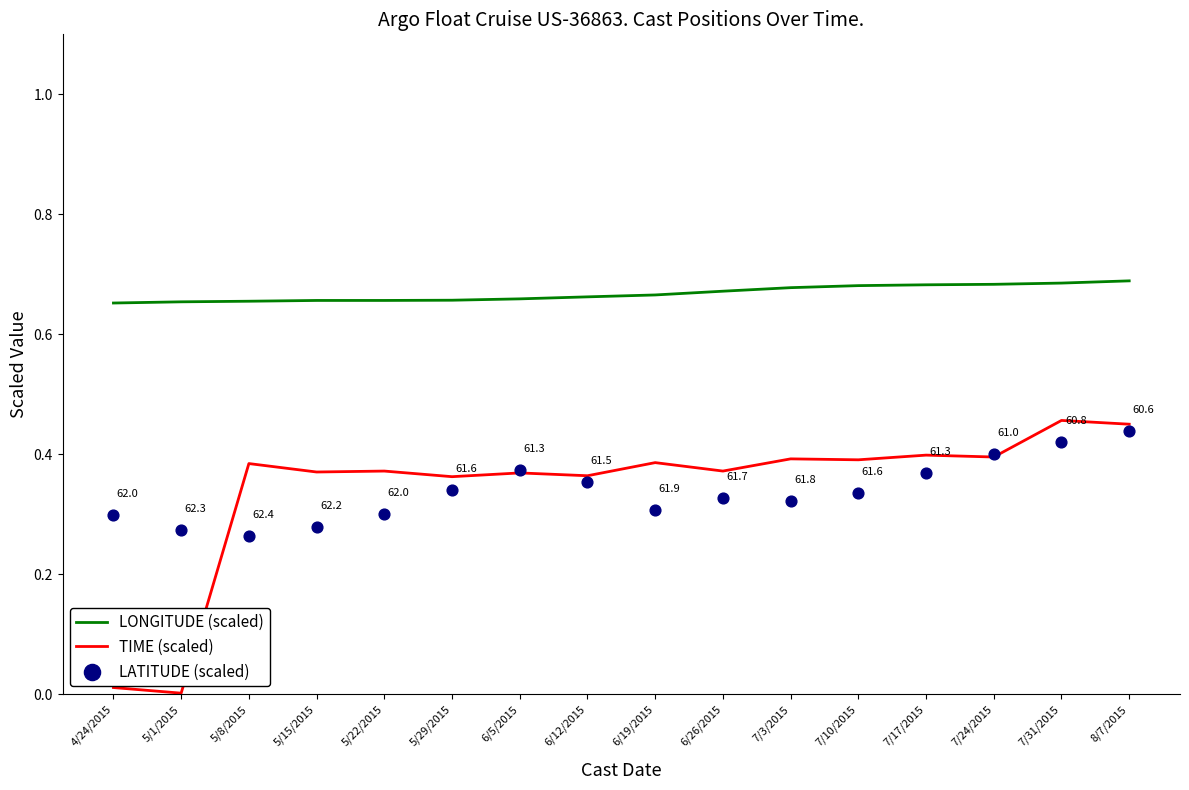

What is the total value across all series at 7/10/2015?

1.4